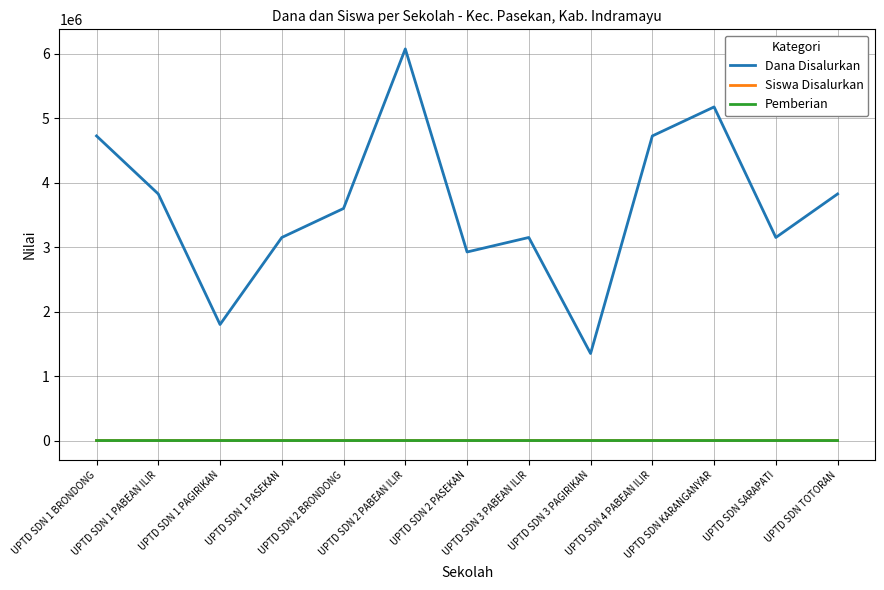

Which series has the largest range (max minus min)?

Dana Disalurkan